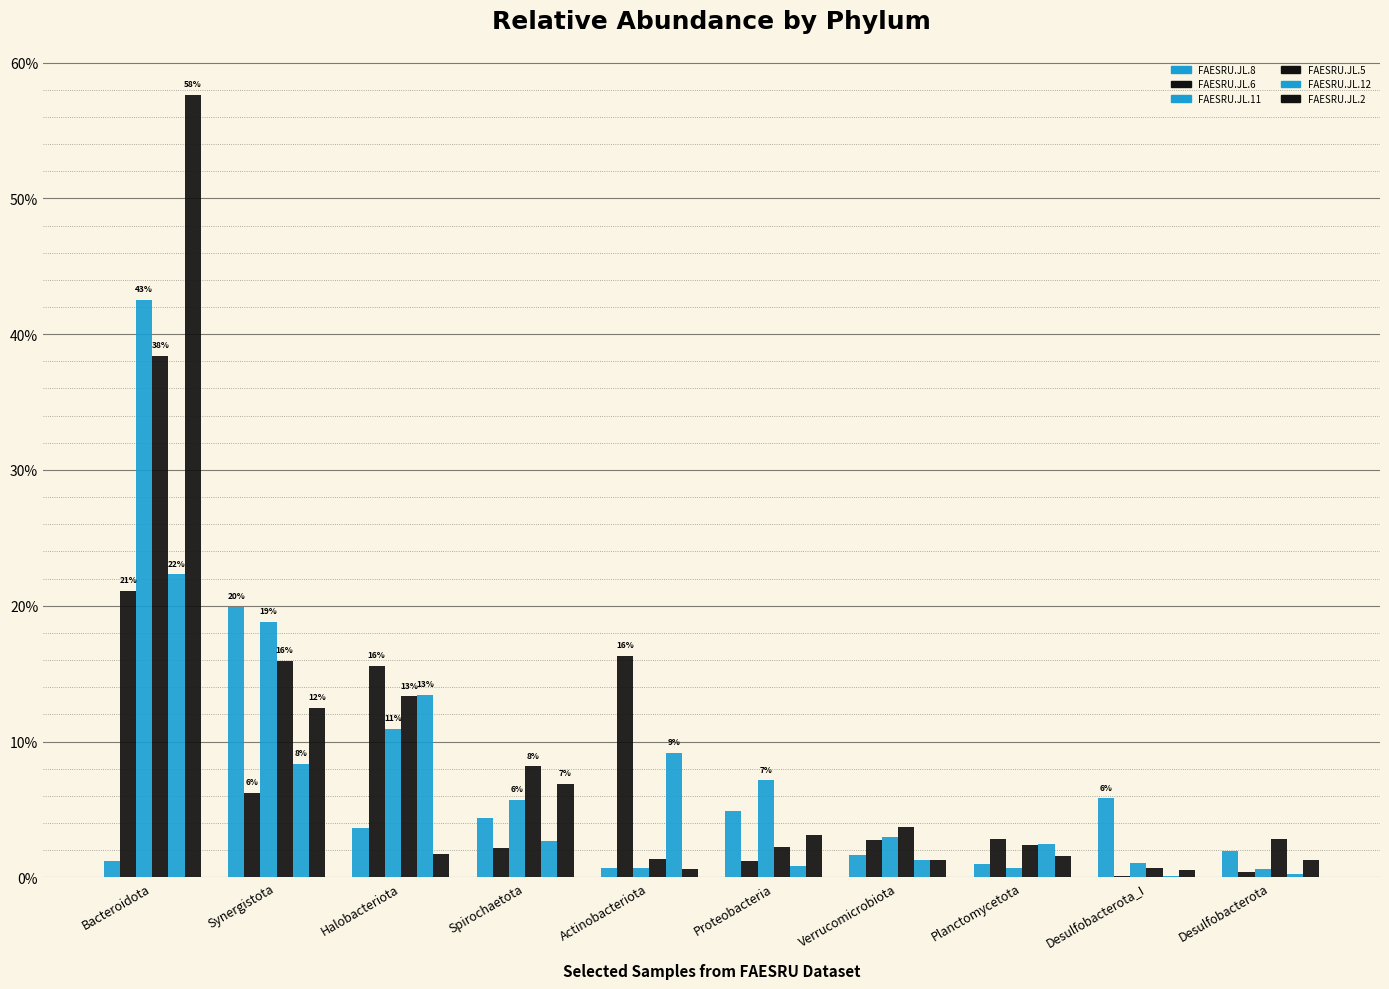

Does the chart contain stacked bars?

No